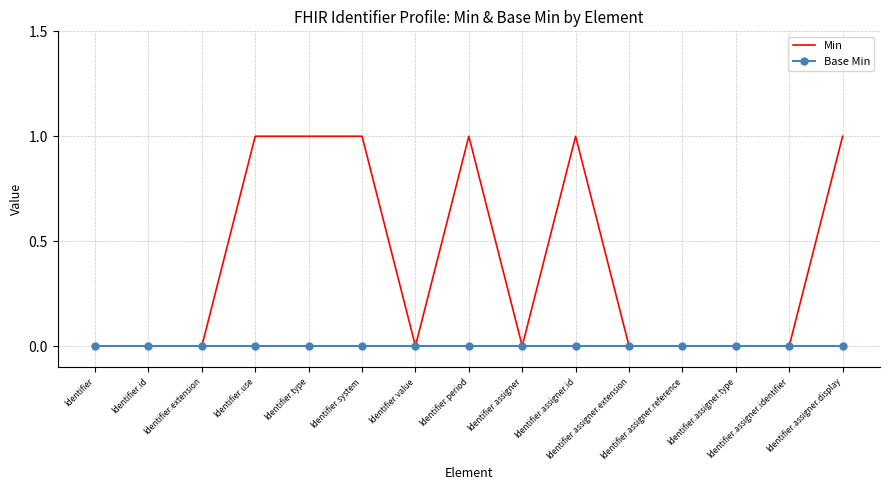

List the series in order of their overall mean, lowest first.

Base Min, Min